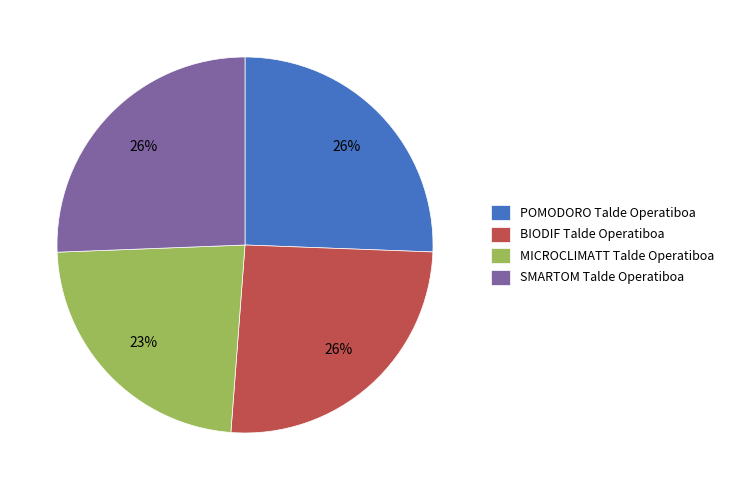

To the nearest percent, what is the average slice percentage?

25%